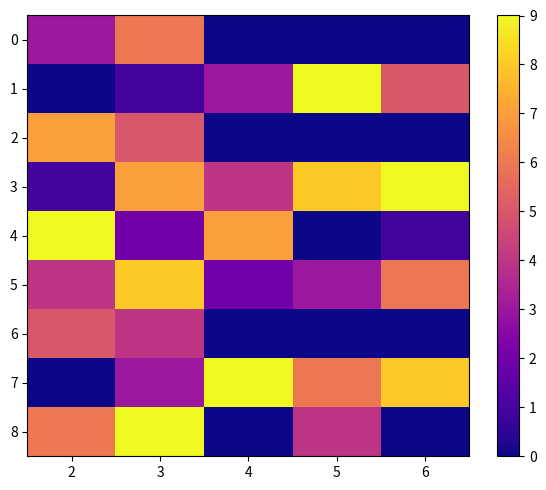

Which has a higher value, 4 or 2?

2